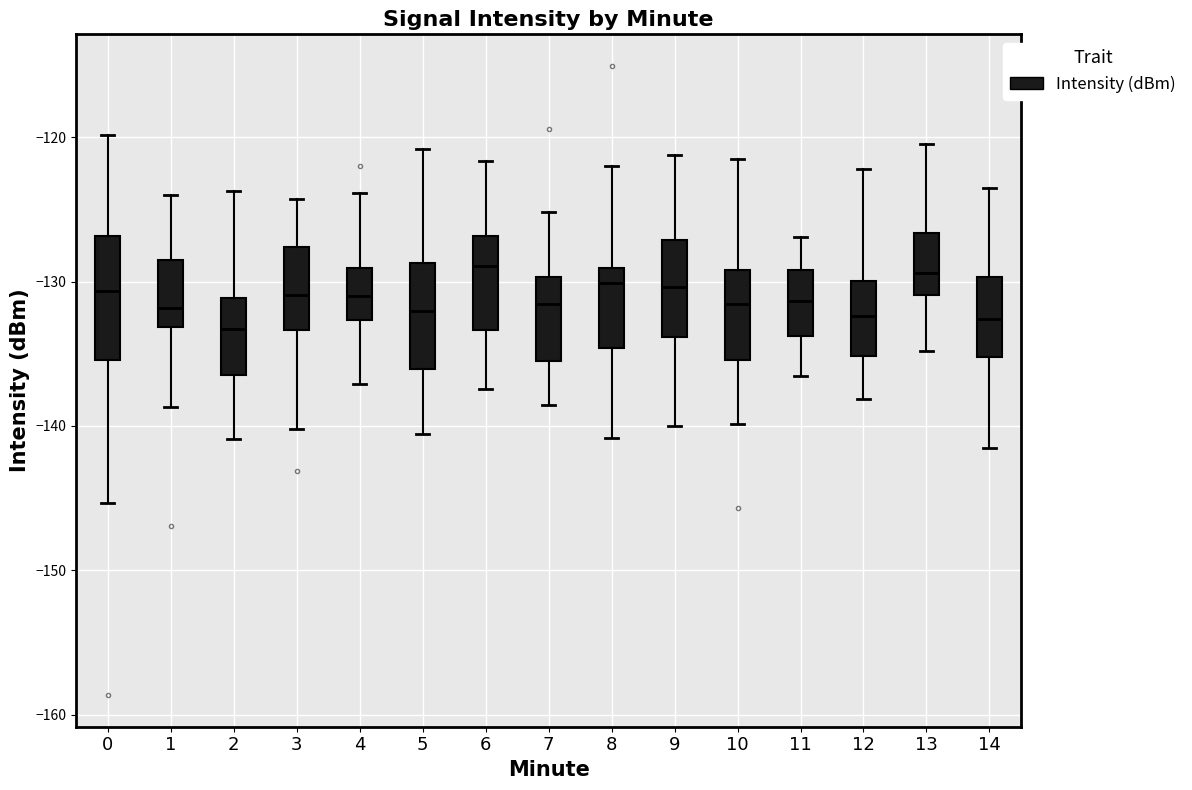

Reading left to right, transcribe this box plot: for each box, give where its median line is, the range the box spans, and where its two whiskers end, as read against the y-axis. The values are not printed on the chart, so give them approximately, as read against the axis.

0: median -131, box -135 to -127, whiskers -145 to -120
1: median -132, box -133 to -129, whiskers -139 to -124
2: median -133, box -136 to -131, whiskers -141 to -124
3: median -131, box -133 to -128, whiskers -140 to -124
4: median -131, box -133 to -129, whiskers -137 to -124
5: median -132, box -136 to -129, whiskers -141 to -121
6: median -129, box -133 to -127, whiskers -137 to -122
7: median -132, box -135 to -130, whiskers -139 to -125
8: median -130, box -135 to -129, whiskers -141 to -122
9: median -130, box -134 to -127, whiskers -140 to -121
10: median -132, box -135 to -129, whiskers -140 to -122
11: median -131, box -134 to -129, whiskers -137 to -127
12: median -132, box -135 to -130, whiskers -138 to -122
13: median -129, box -131 to -127, whiskers -135 to -120
14: median -133, box -135 to -130, whiskers -142 to -124